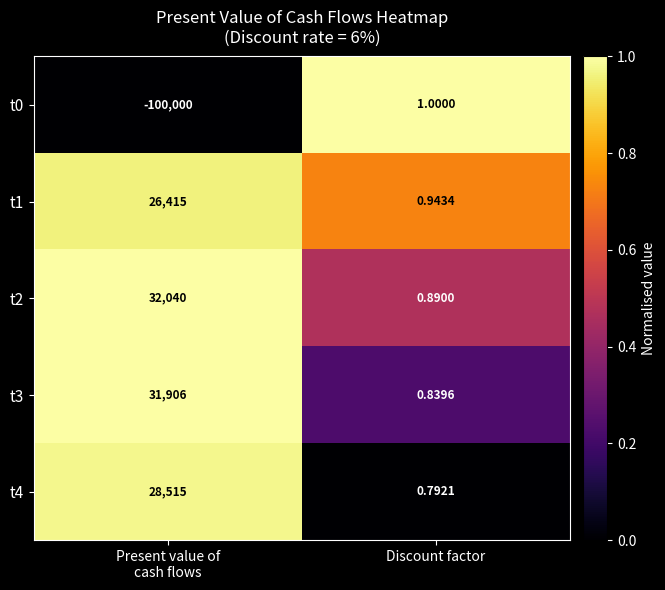

Where is t3 nearest to the value 15953?

Discount factor